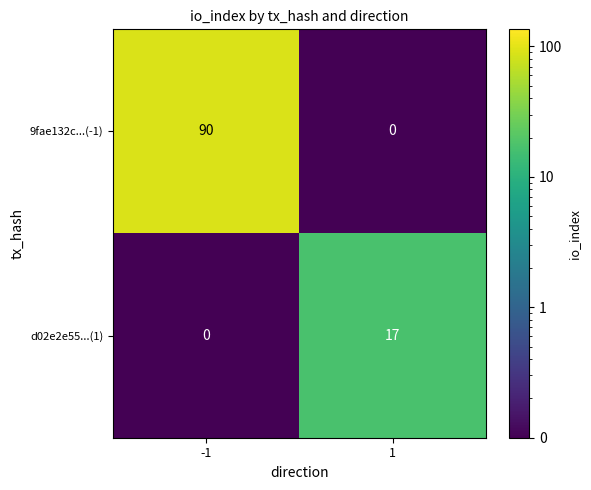

Reading left to right, extract all data points from this chart.

9fae132c...(-1): 90	0
d02e2e55...(1): 0	17